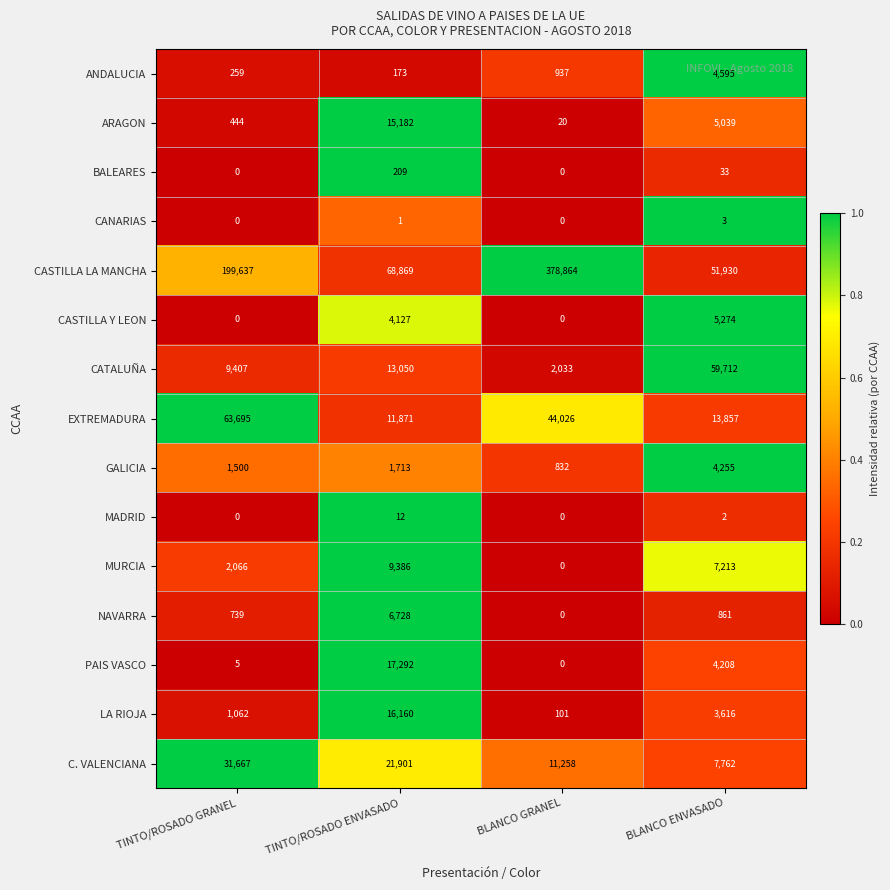

The BALEARES series shows 51 at TINTO/ROSADO ENVASADO. True or false?

False